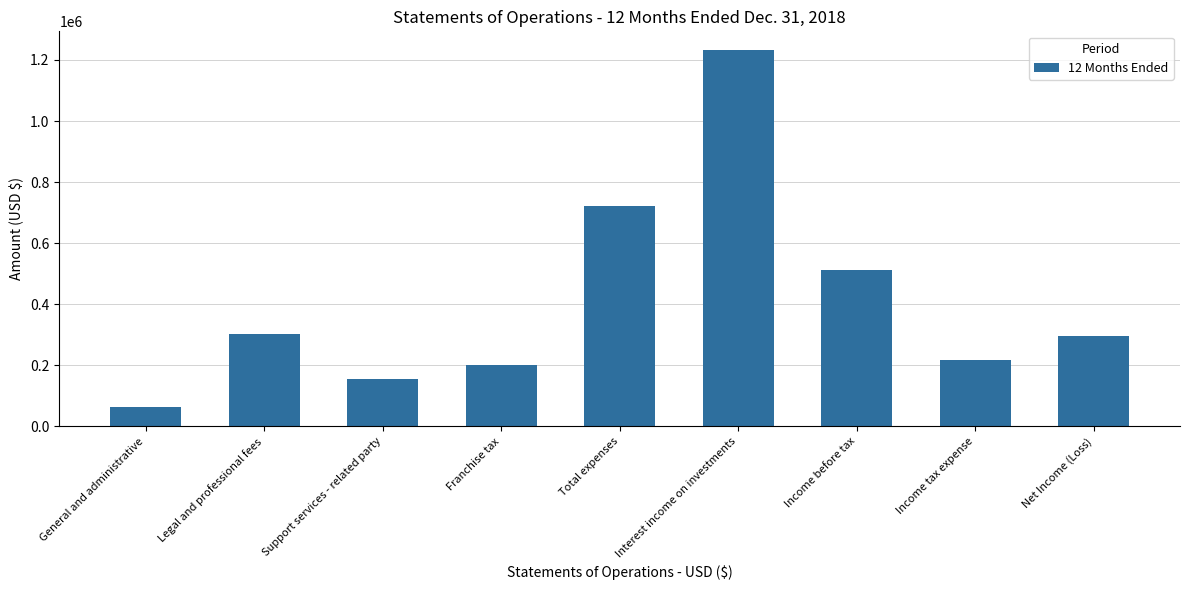

Reading right to left, transcribe all the data shown in this chart.

294957	216846	511803	1232015	720212	200000	155231	301366	63615